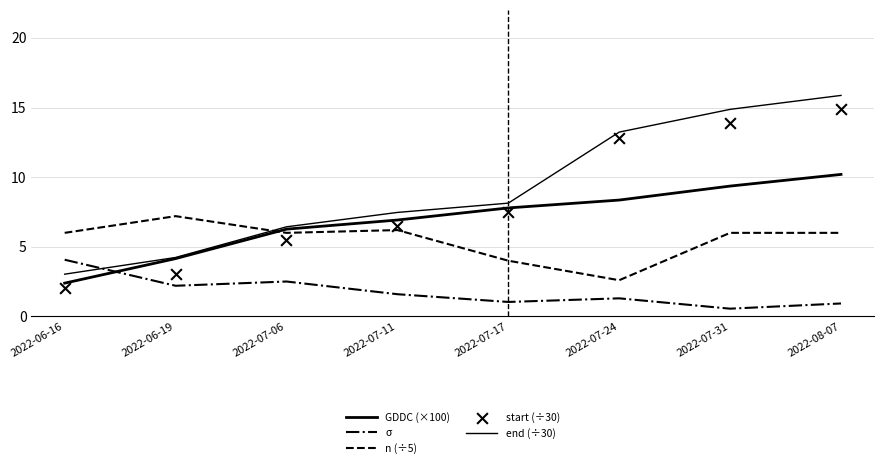

At which category is the sum across all series the highest?

2022-08-07